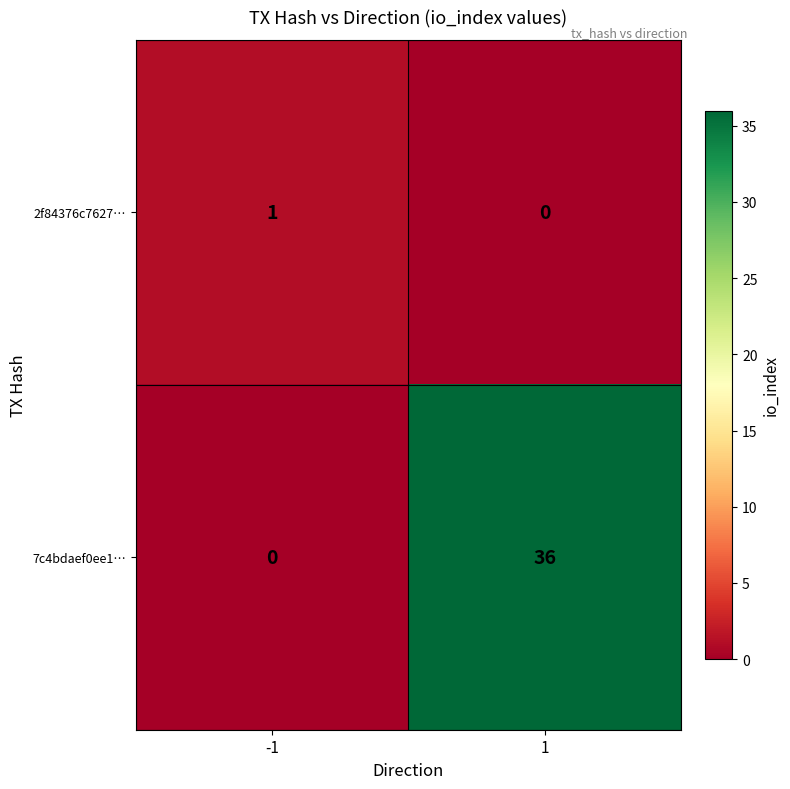

Between -1 and 1, which series saw the biggest shift?

7c4bdaef0ee1…